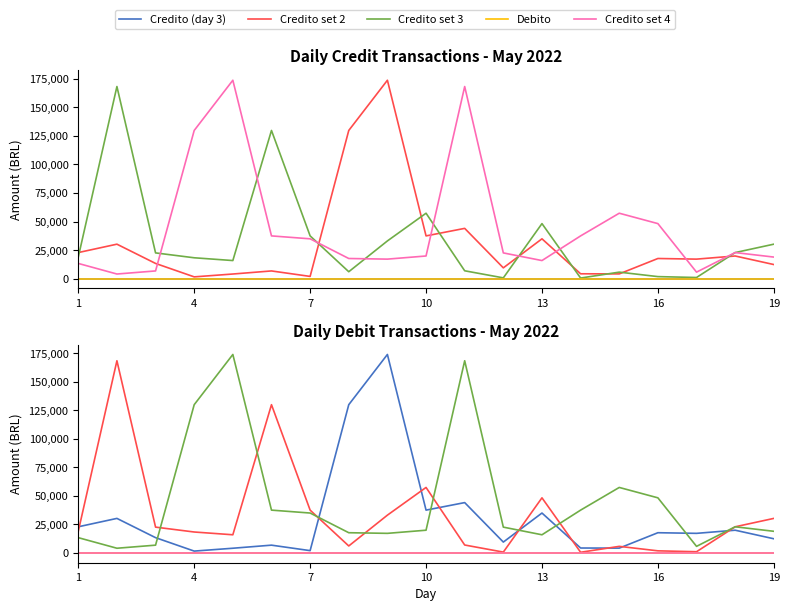

What are all the series names shown in the legend?

Credito (day 3), Credito set 2, Credito set 3, Debito, Credito set 4